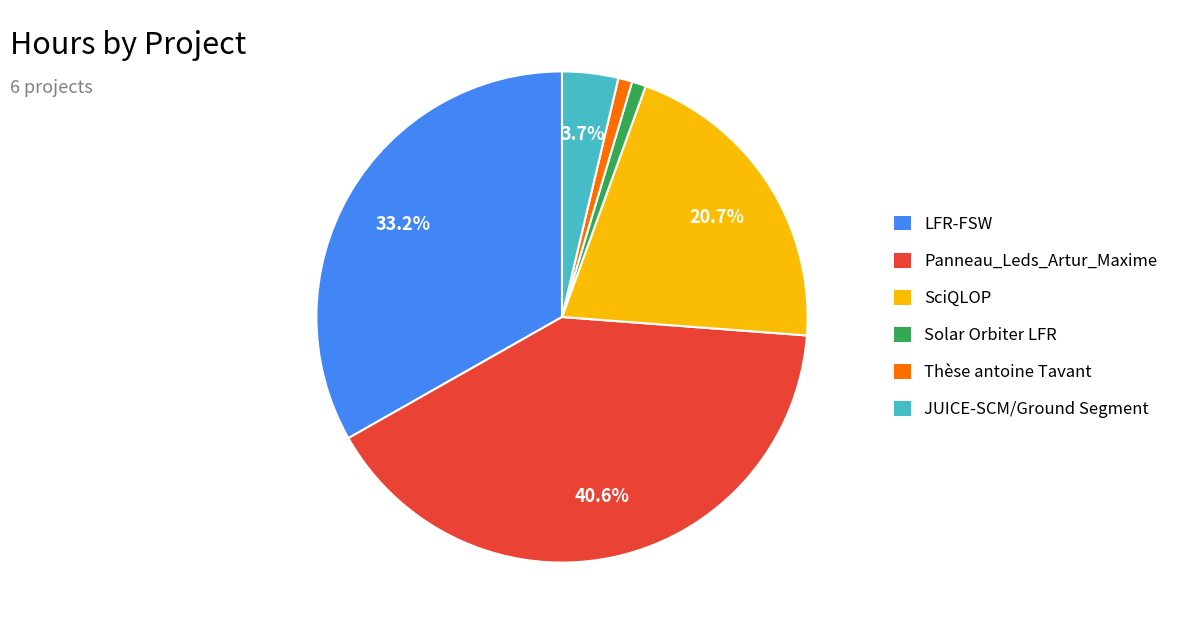

True or false: Solar Orbiter LFR accounts for 1% of the total.

True